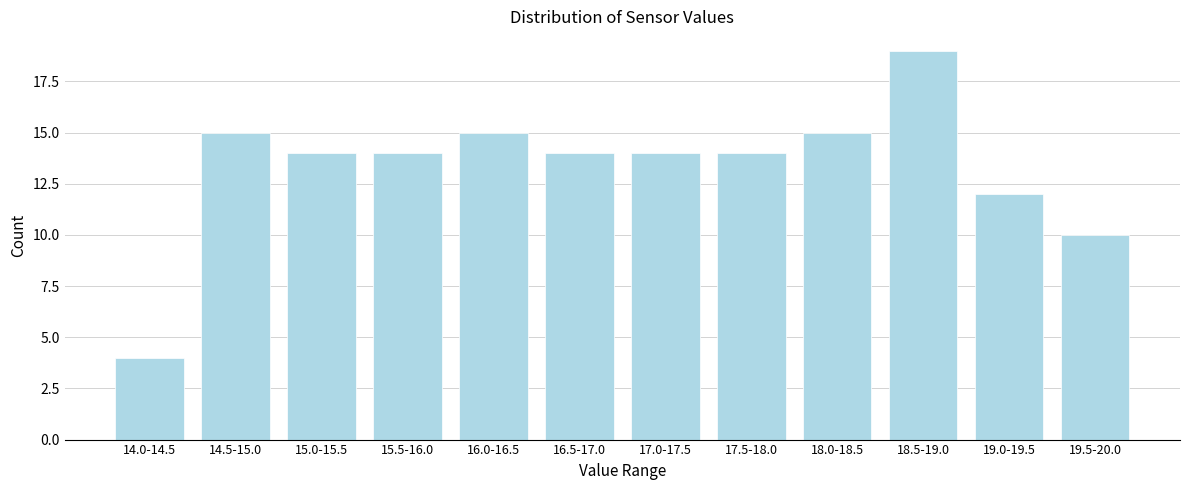

Reading right to left, extract all data points from this chart.

19.5-20.0=10	19.0-19.5=12	18.5-19.0=19	18.0-18.5=15	17.5-18.0=14	17.0-17.5=14	16.5-17.0=14	16.0-16.5=15	15.5-16.0=14	15.0-15.5=14	14.5-15.0=15	14.0-14.5=4